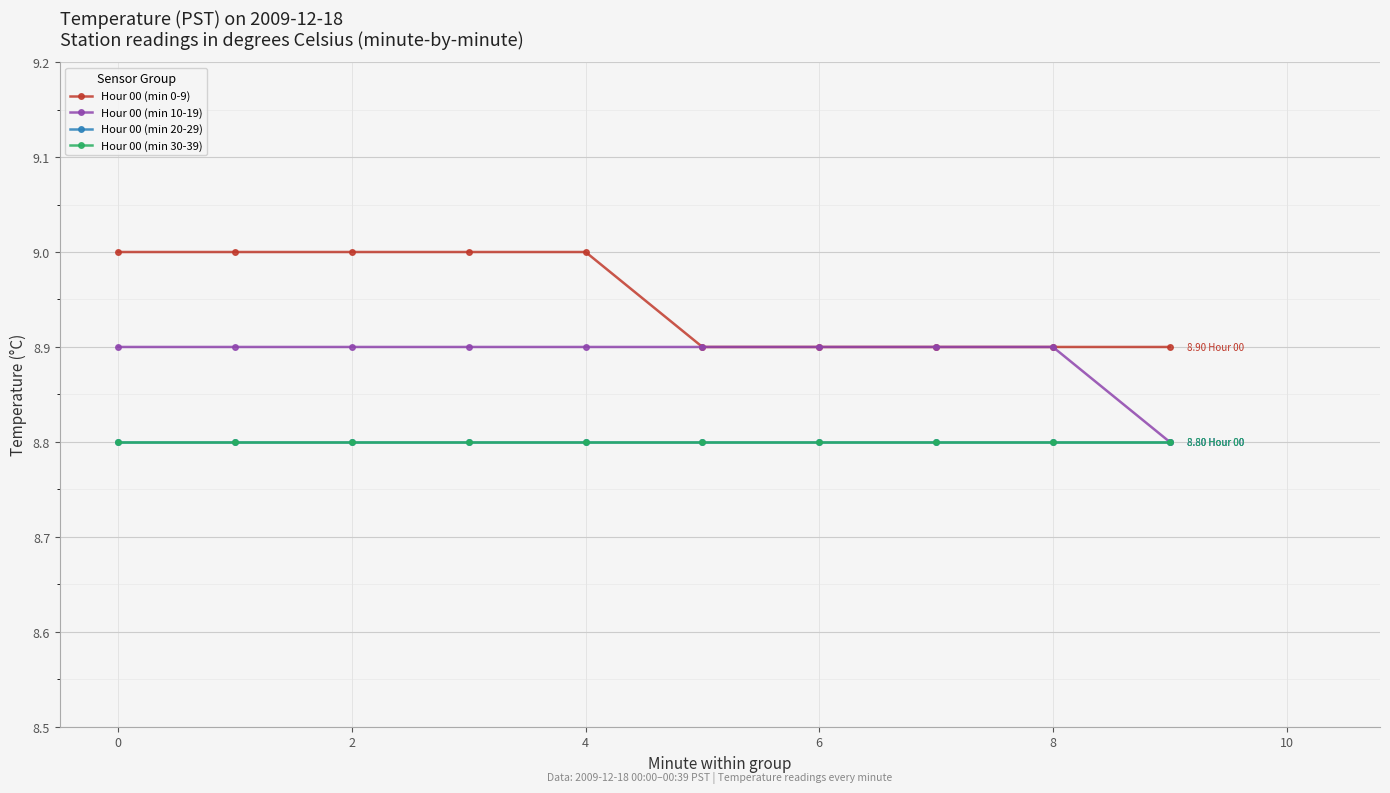

True or false: Hour 00 (min 30-39) and Hour 00 (min 0-9) cross at least once.

False